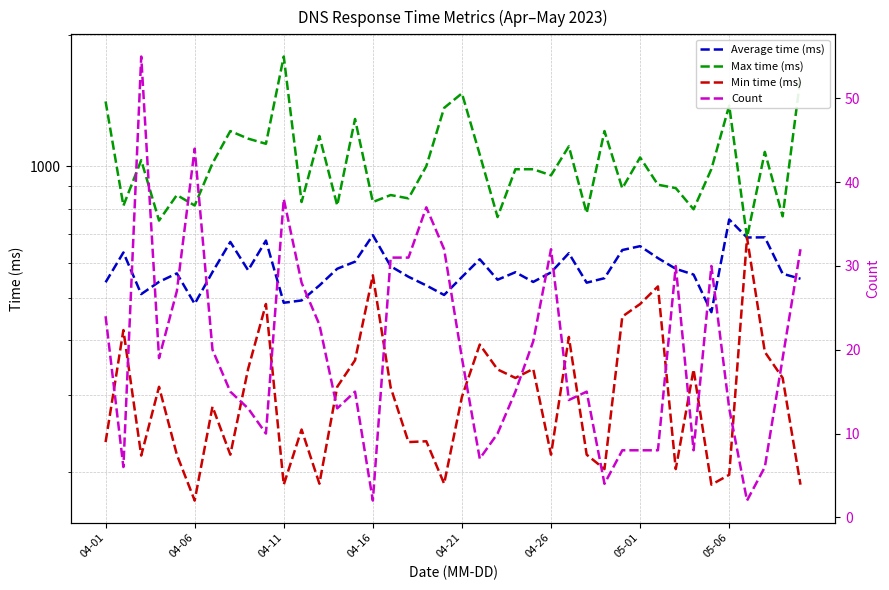

At 9, list the series in order from largest to smallest.

Max time (ms), Average time (ms), Min time (ms), Count